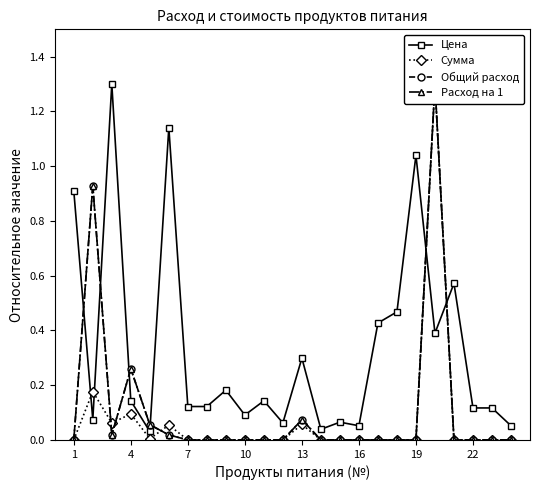

True or false: Цена has more than 0 points higher than both neighbors.

True